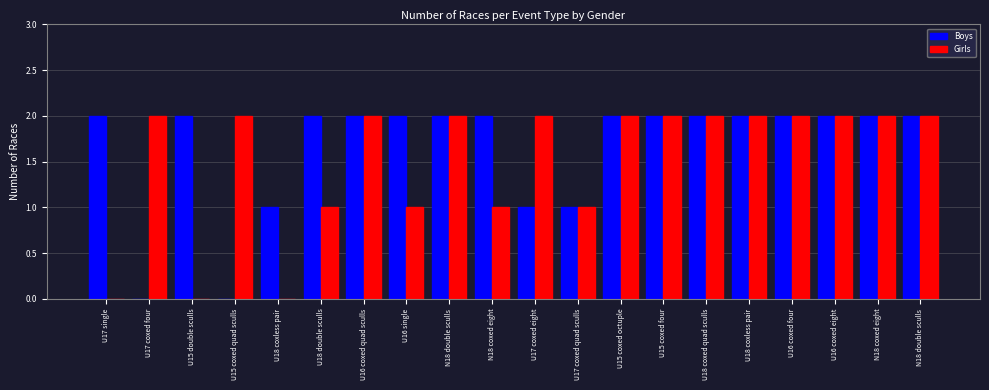

What is the difference between the maximum and minimum values in the Girls series?

2